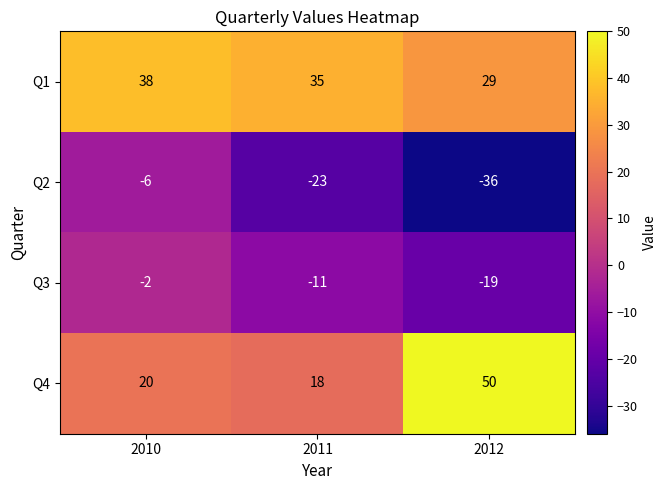

Is it true that Q1 equals 9 at 2010?

False